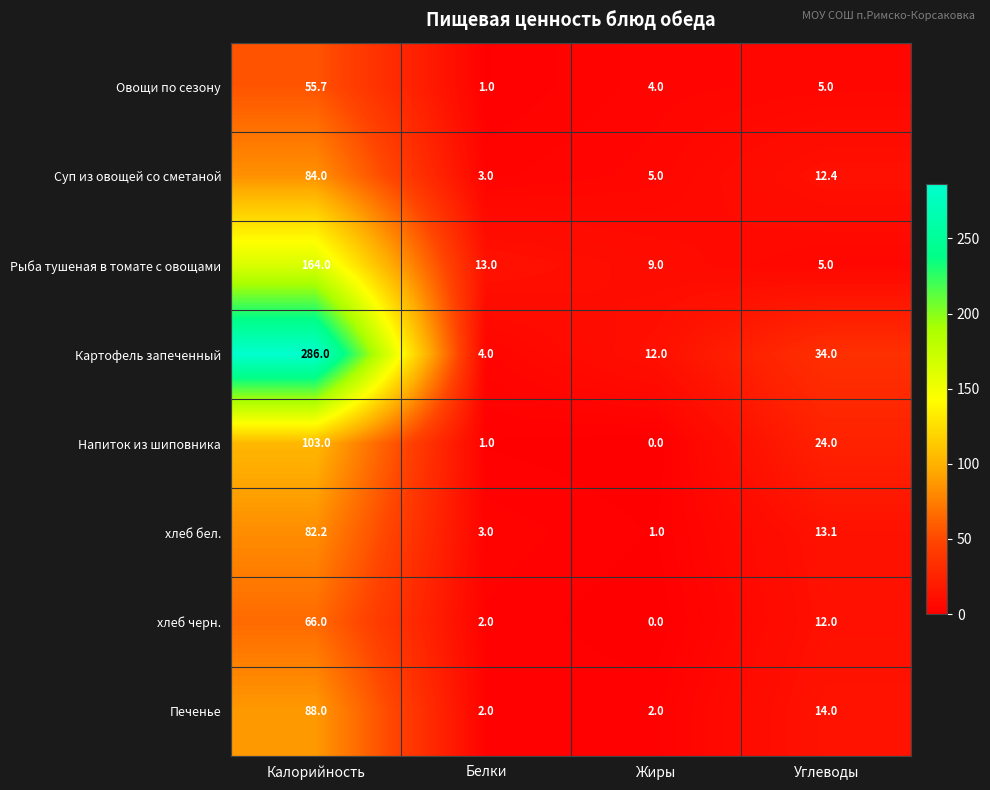

Which category has the highest value across all series?

Калорийность